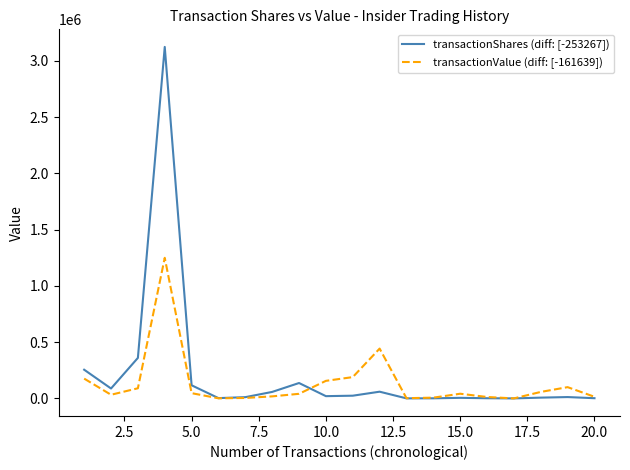

What is the highest value of the transactionValue (diff: [-161639]) series?

1250000